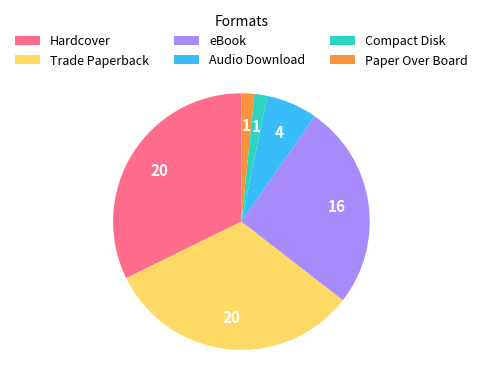

Do Paper Over Board and Hardcover together represent more than half of the pie?

No